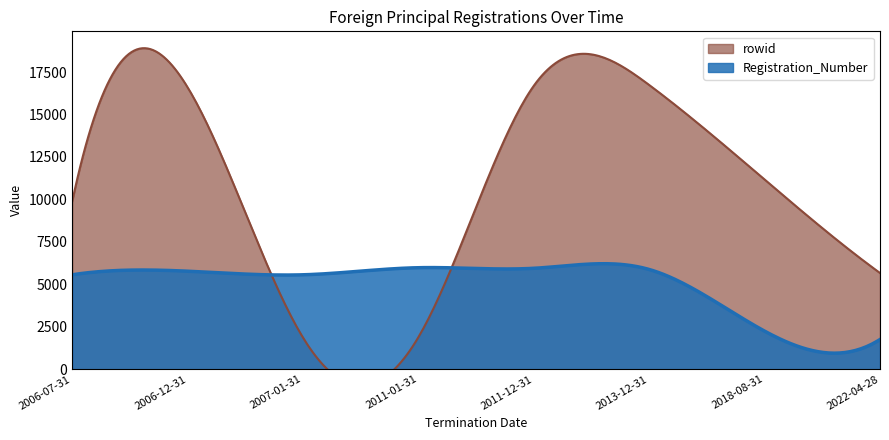

In rowid, how many points are lower than both neighbors (excluding endpoints)?

1